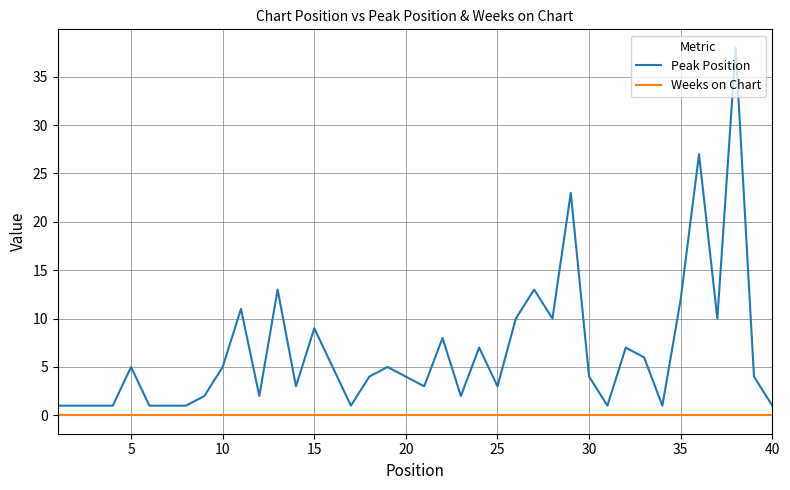

What is the maximum value shown in the chart?

38